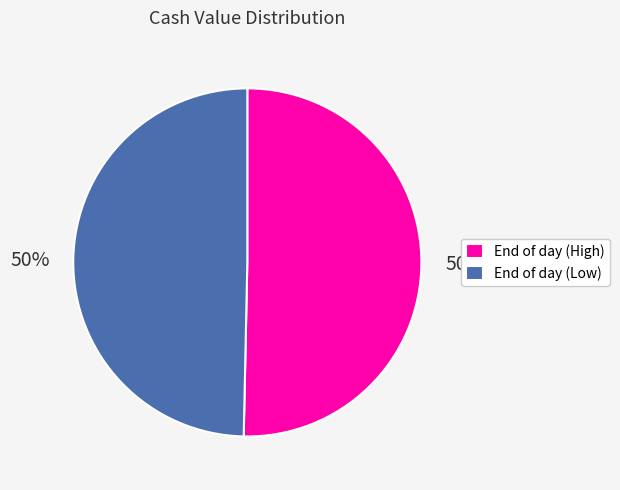

Approximately how many times larger is the value at End of day (High) compared to End of day (Low)?

1.0